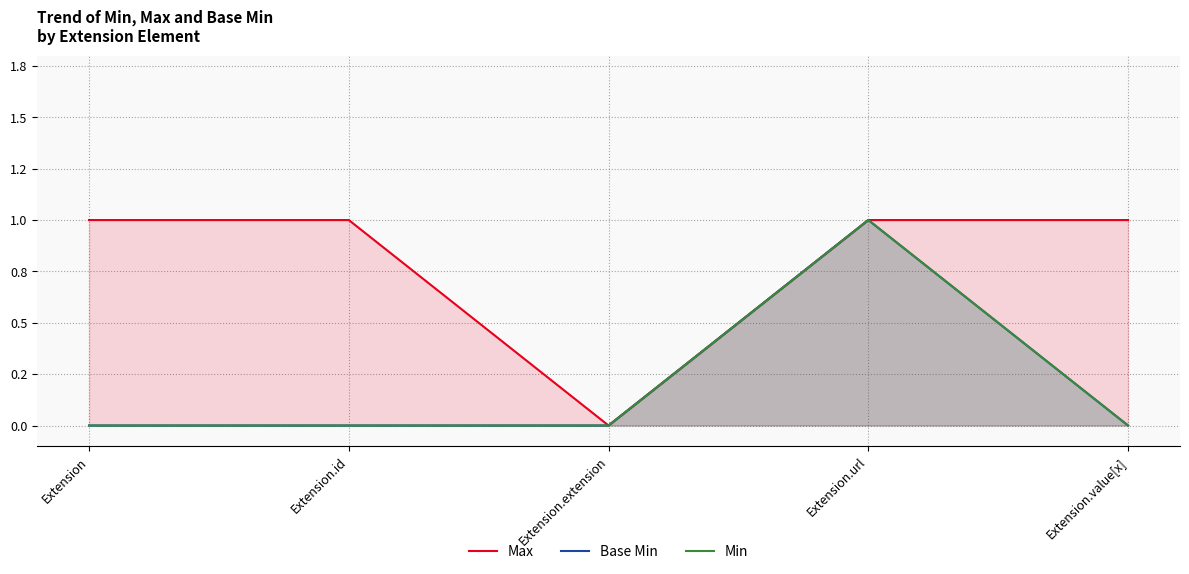

The Max series shows 1 at Extension.url. True or false?

True